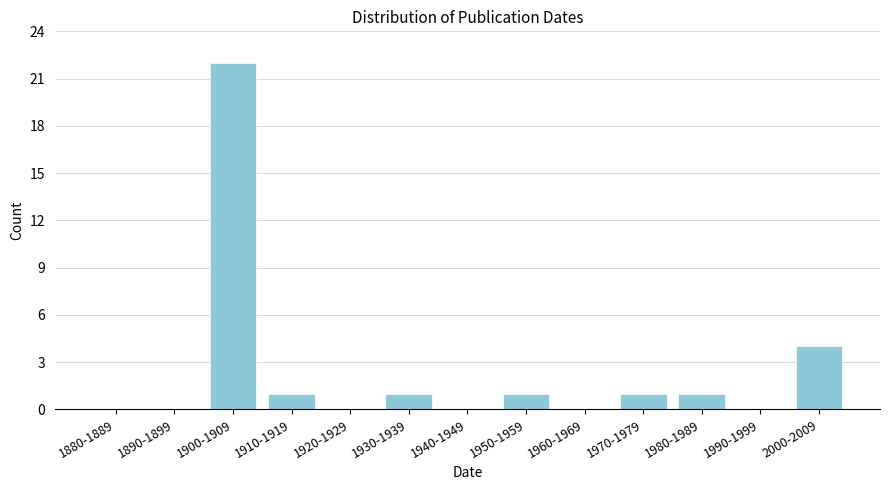

Reading left to right, list all the values displayed in this chart.

1880-1889=0	1890-1899=0	1900-1909=22	1910-1919=1	1920-1929=0	1930-1939=1	1940-1949=0	1950-1959=1	1960-1969=0	1970-1979=1	1980-1989=1	1990-1999=0	2000-2009=4